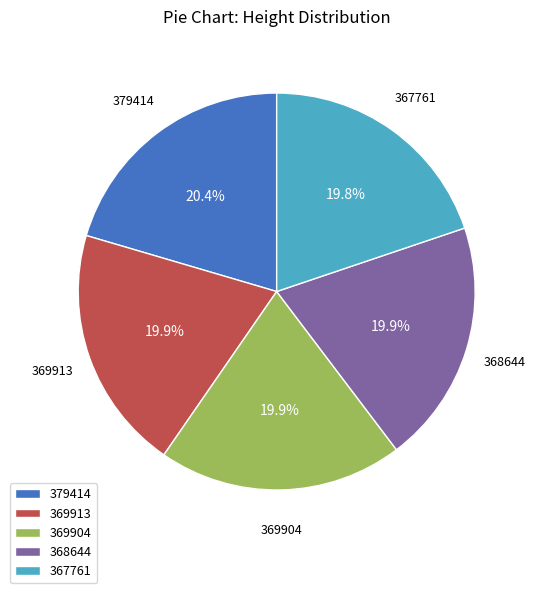

Which has a higher value, 379414 or 369904?

379414